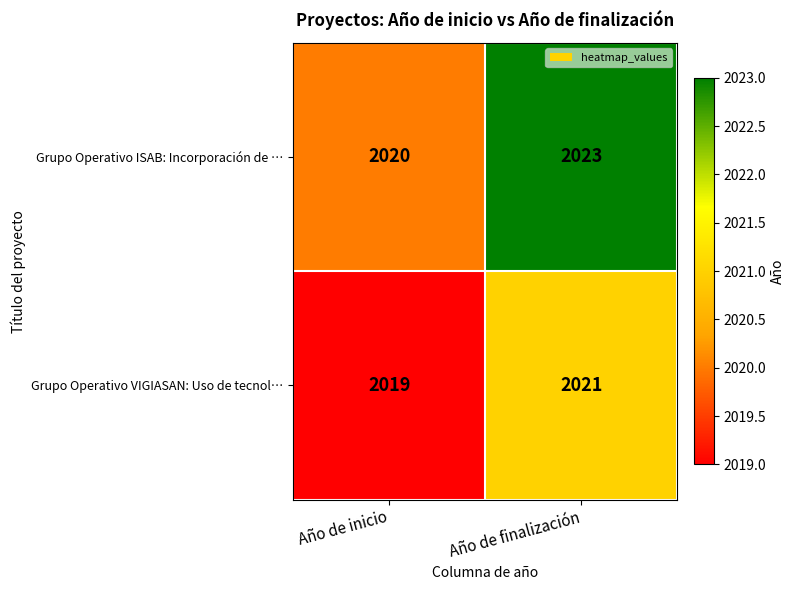

At how many categories does at least one series exceed 2022?

1